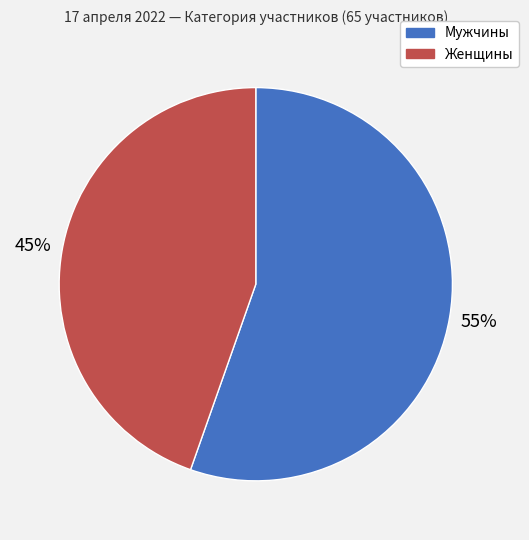

True or false: Женщины accounts for 58% of the total.

False